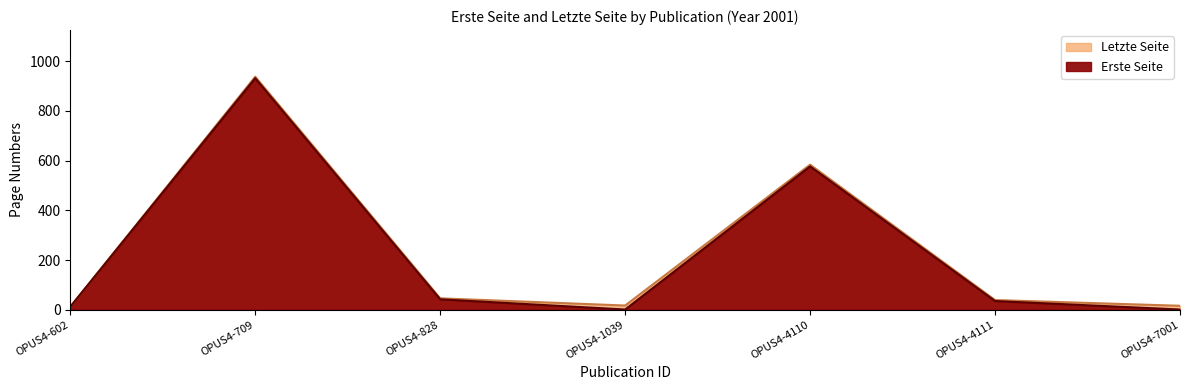

At which category does Letzte Seite reach its first local valley?

OPUS4-1039